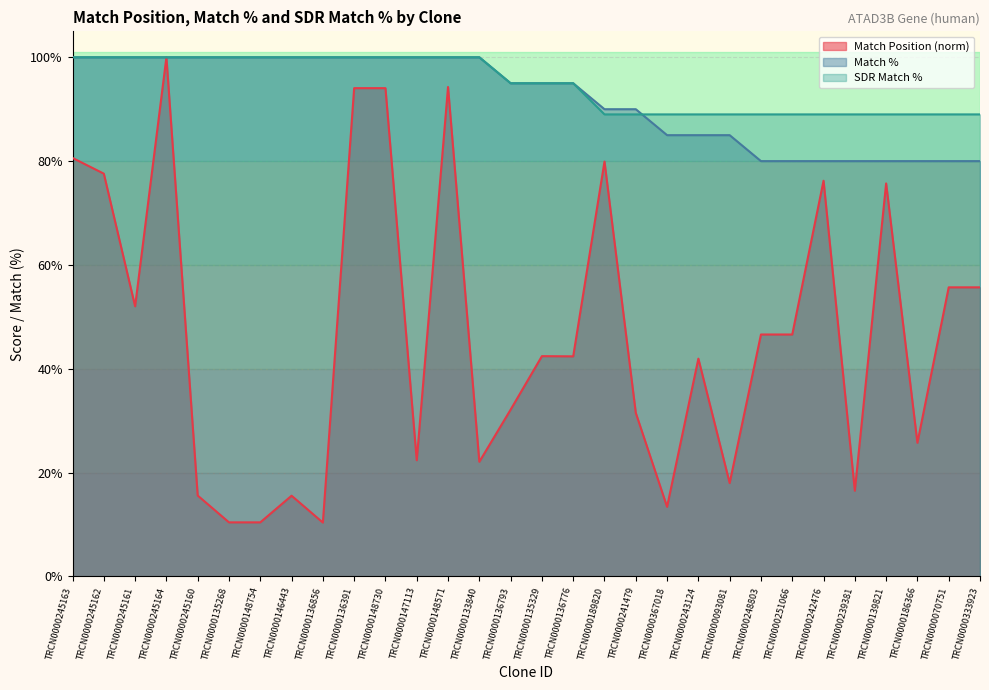

Is it true that Match % equals 117.2 at TRCN0000093081?

False